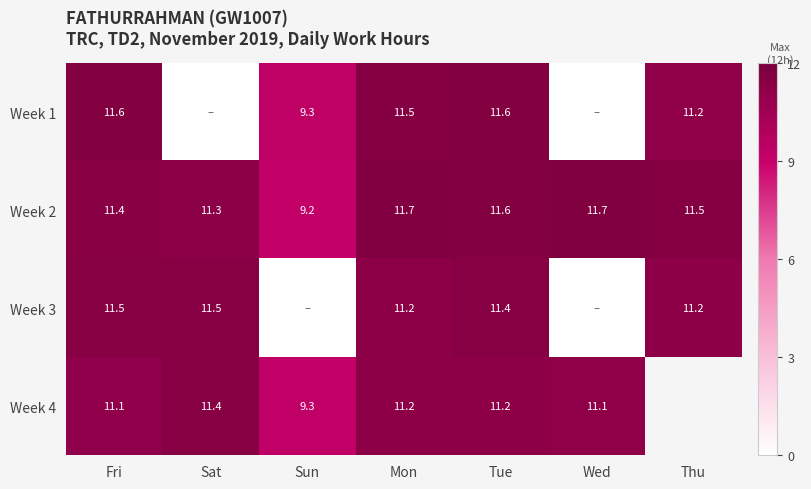

Is the value of Week 1 at Mon greater than the value of Week 3 at Thu?

Yes